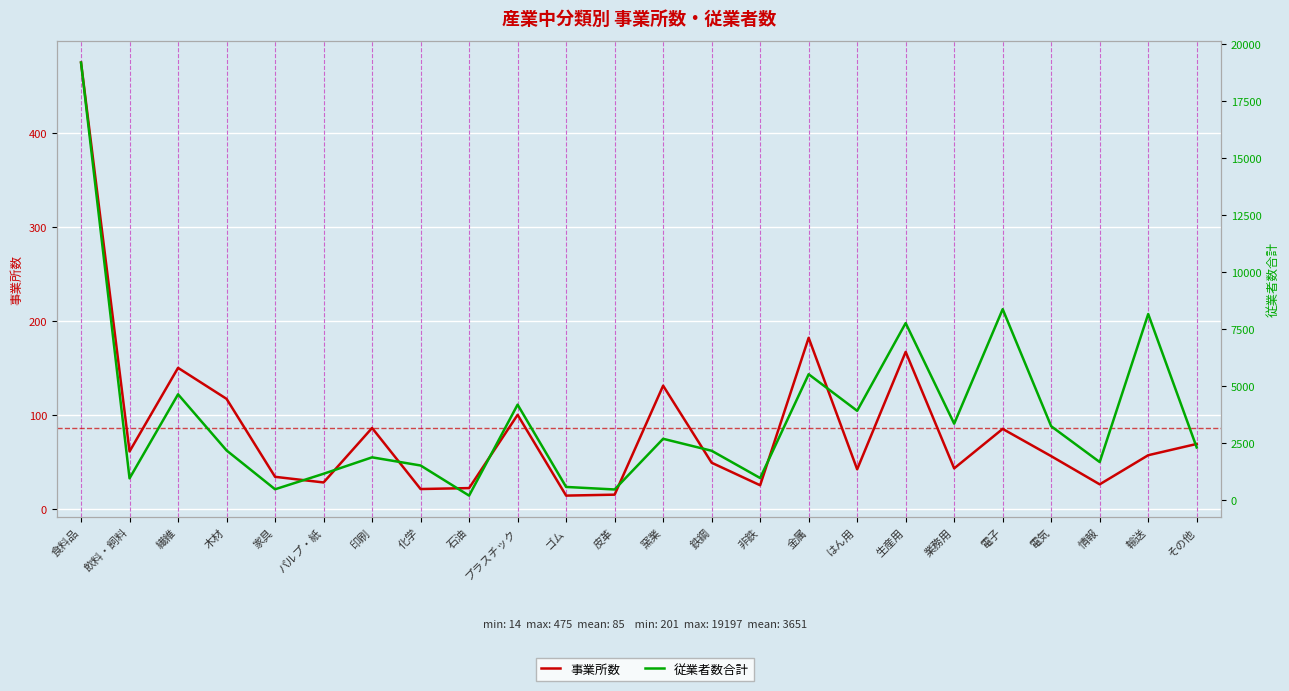

What is the total value across all series at 電子?

8464